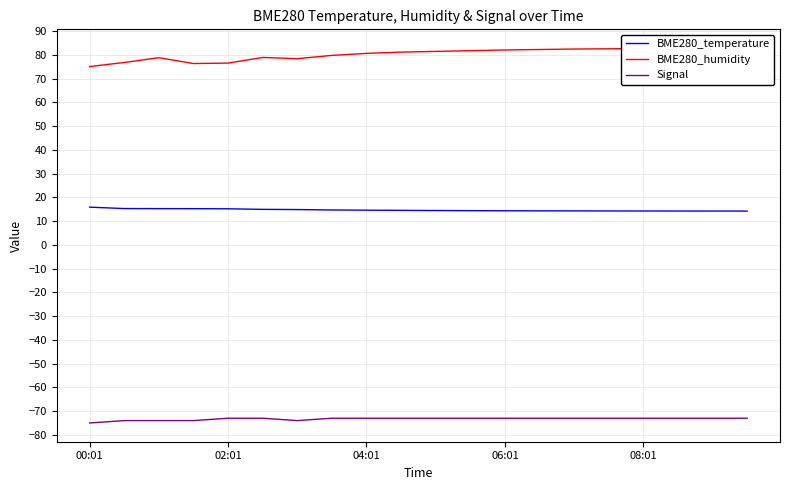

True or false: Signal has a value of -117.1 at 06:01.

False